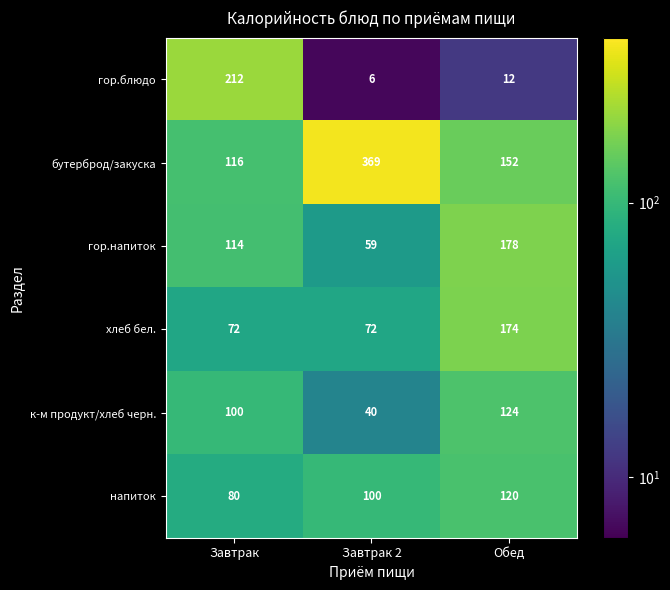

At which label does бутерброд/закуска first exceed 152?

Завтрак 2